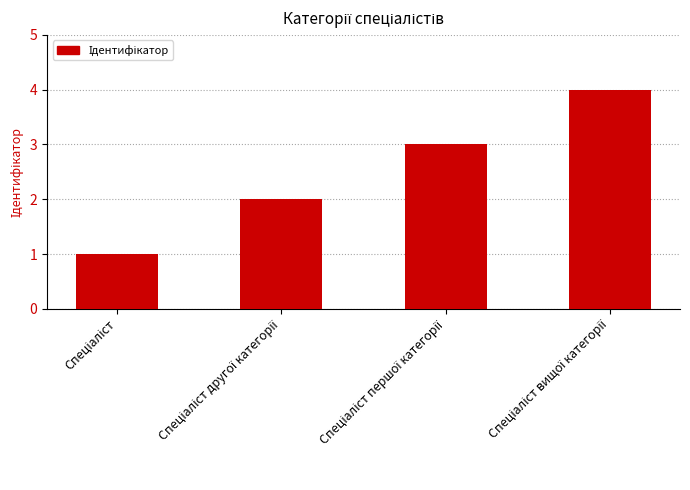

What is the difference between the maximum and minimum values?

3